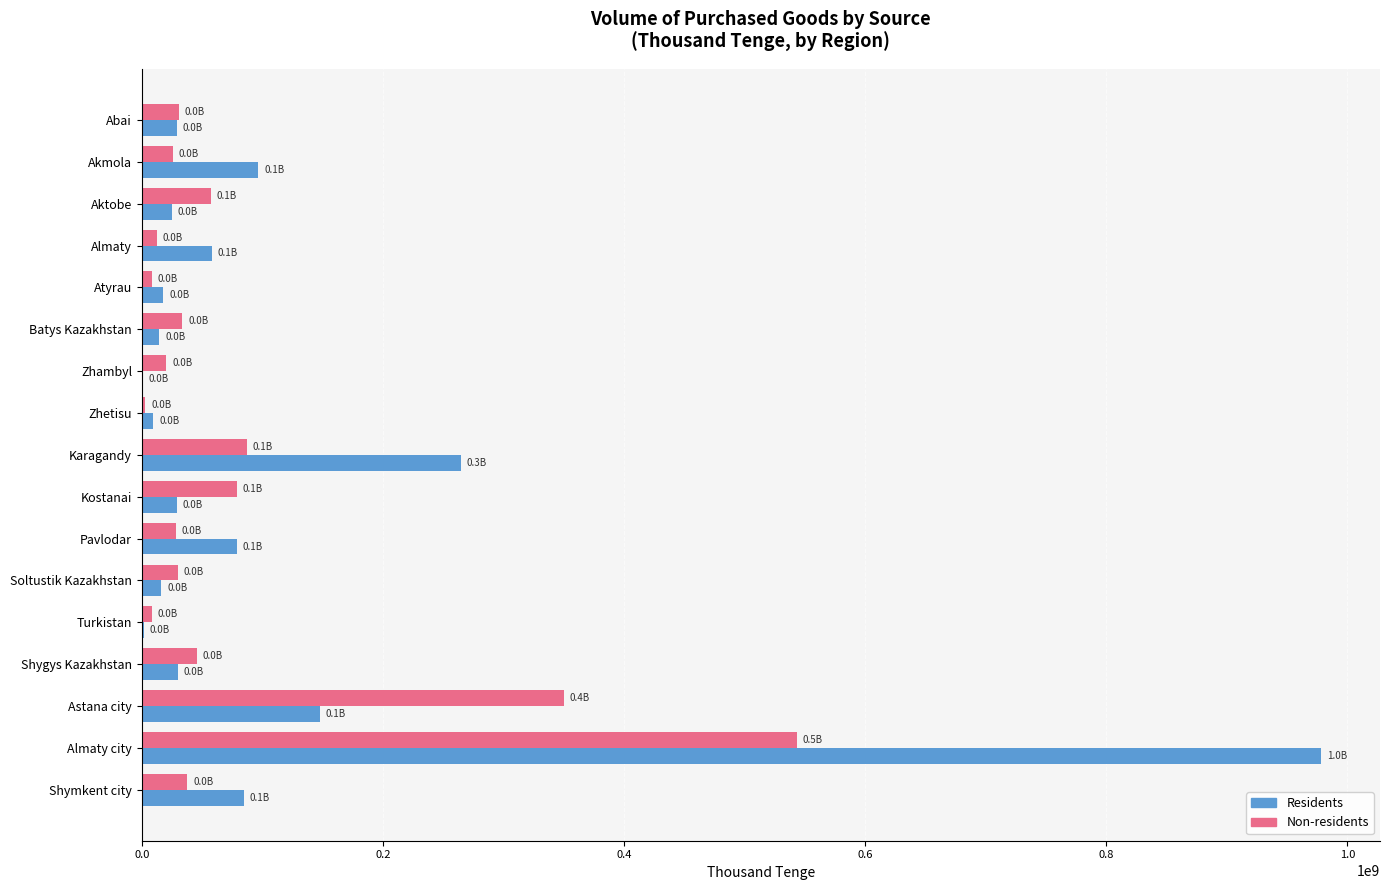

What is the greatest value displayed?

978086067